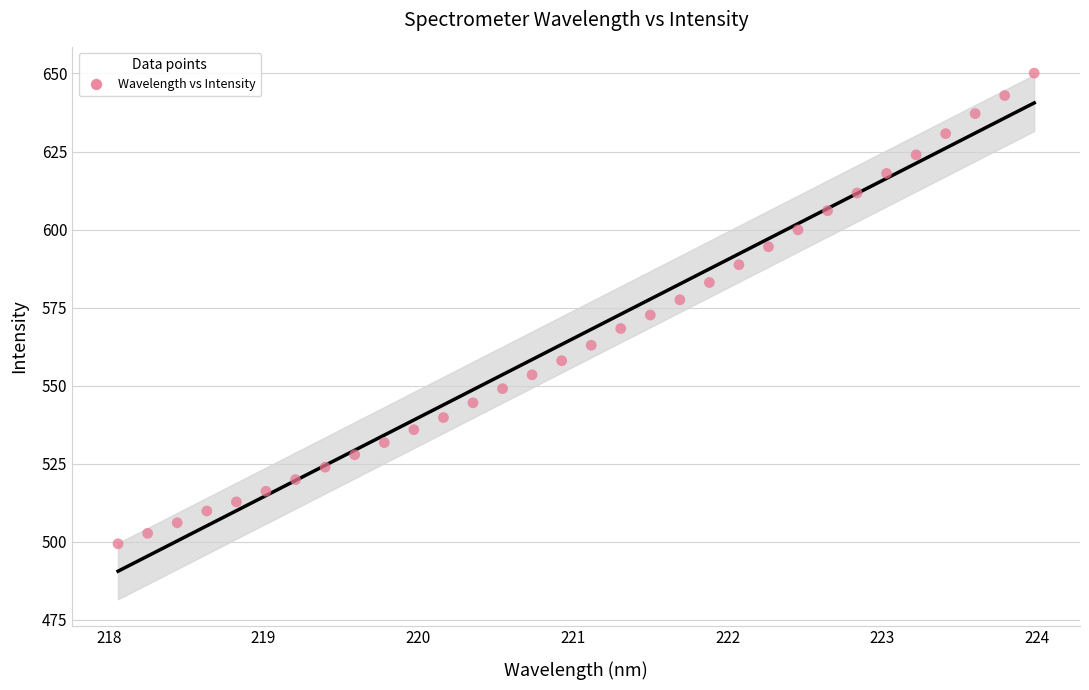

What is the range of Y values (max minus min)?

150.7